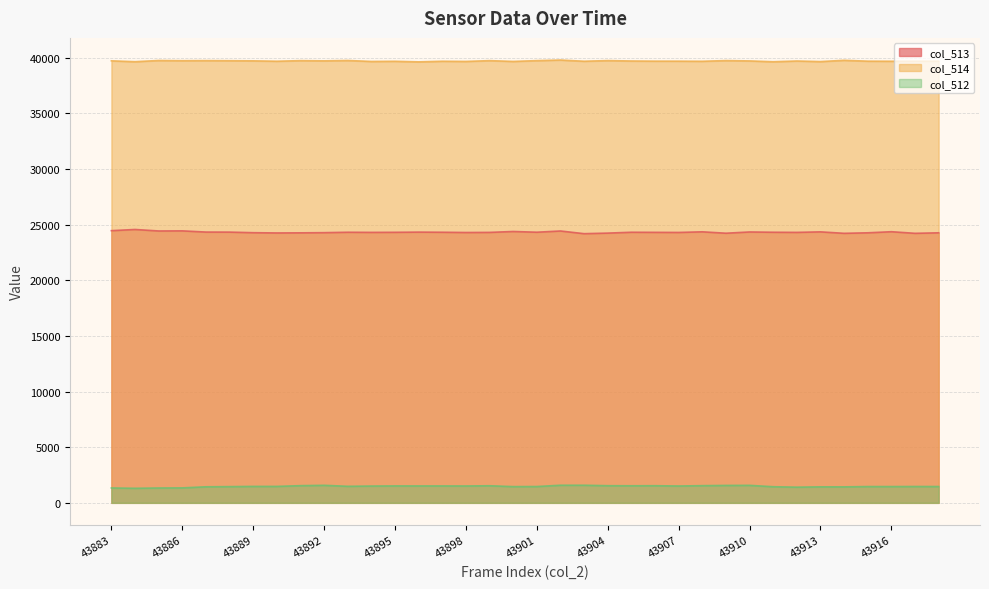

Which series has the widest spread of values?

col_513